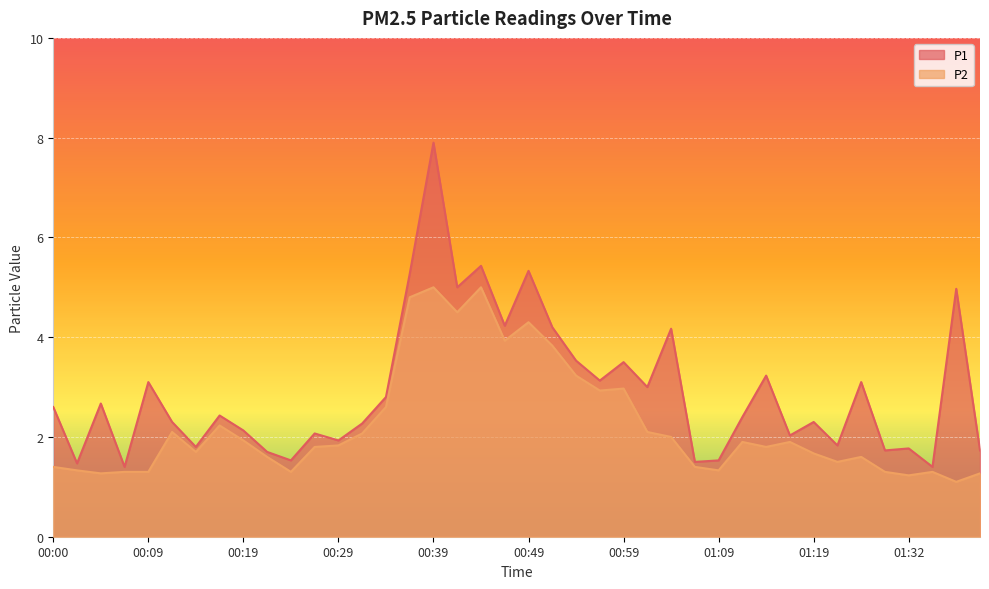

Reading right to left, transcribe all the data shown in this chart.

P1: 1.7	5.0	1.4	1.8	1.7	3.1	1.8	2.3	2.0	3.2	2.4	1.5	1.5	4.2	3.0	3.5	3.1	3.5	4.2	5.3	4.2	5.4	5.0	7.9	5.3	2.8	2.3	1.9	2.1	1.5	1.7	2.1	2.4	1.8	2.3	3.1	1.4	2.7	1.5	2.6
P2: 1.3	1.1	1.3	1.2	1.3	1.6	1.5	1.7	1.9	1.8	1.9	1.3	1.4	2.0	2.1	3.0	2.9	3.2	3.8	4.3	3.9	5.0	4.5	5.0	4.8	2.6	2.1	1.8	1.8	1.3	1.6	1.9	2.2	1.7	2.1	1.3	1.3	1.3	1.3	1.4